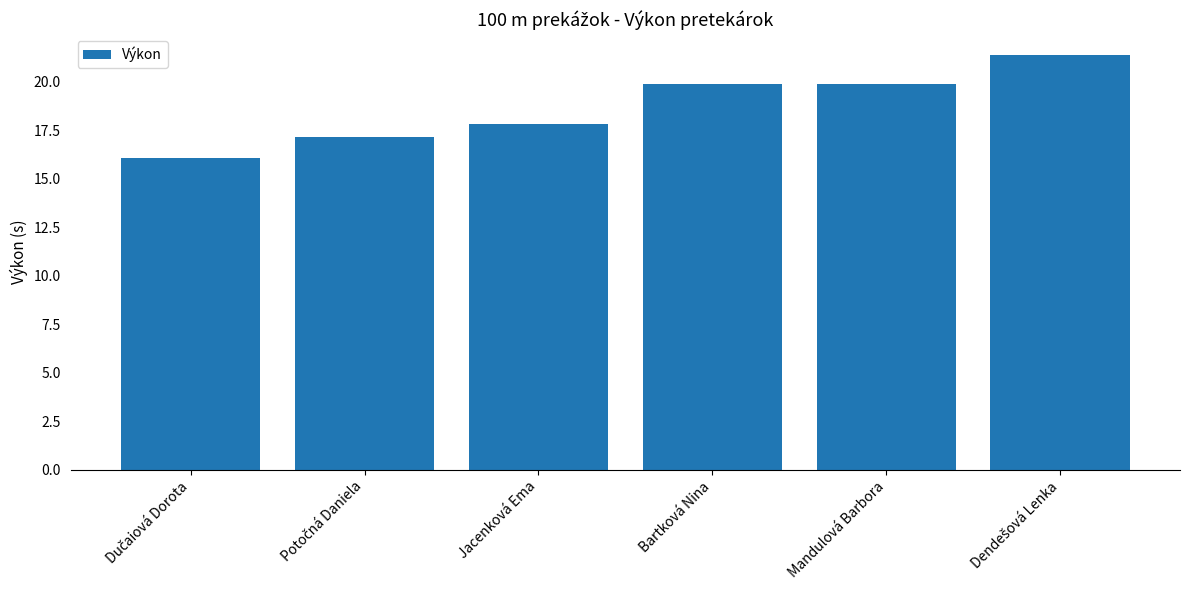

Approximately how many times larger is the value at Jacenková Ema compared to Mandulová Barbora?

0.9